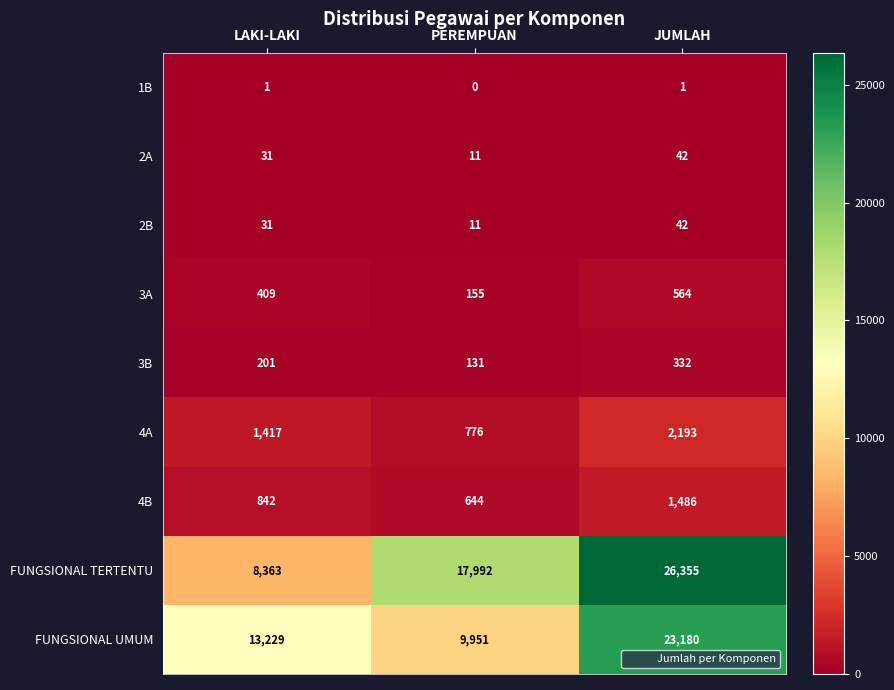

Is it true that 3A equals 759 at JUMLAH?

False